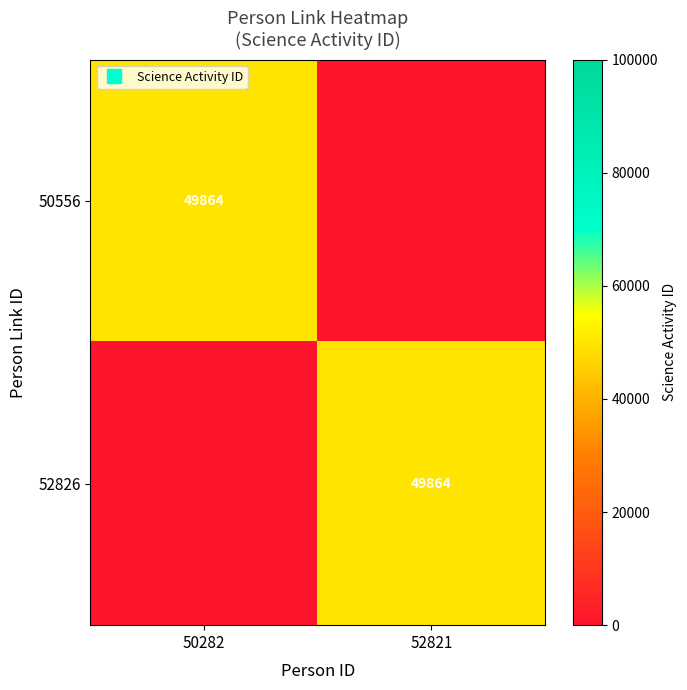

At which category is the sum across all series the highest?

50282